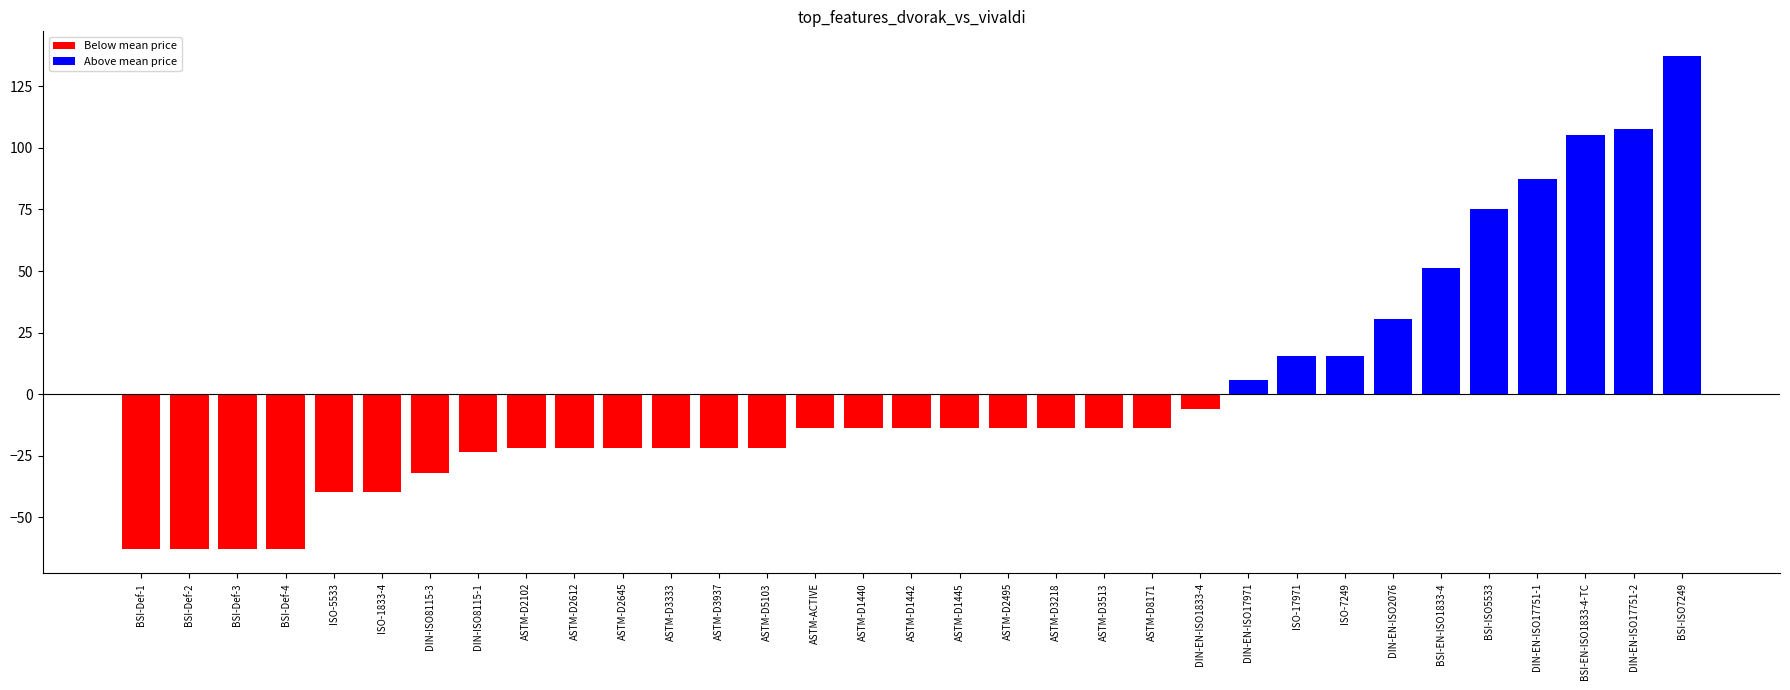

What is the value of the 29th bar from the left?

75.3